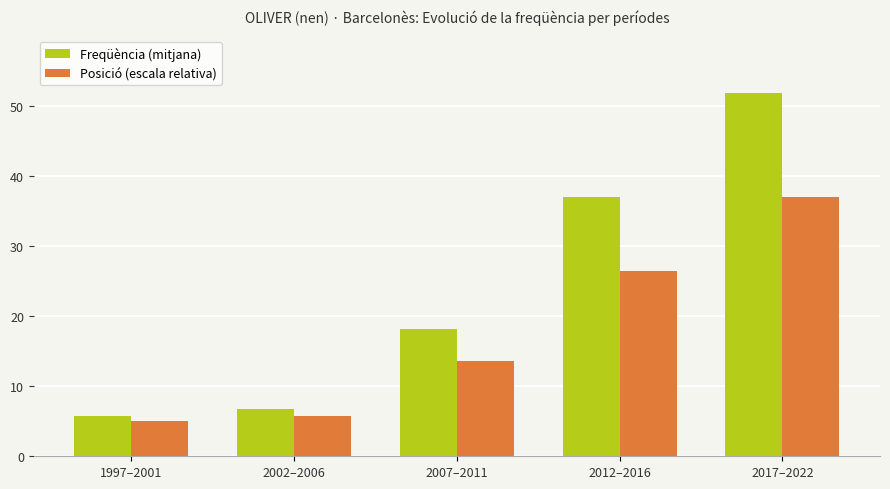

What is the total value across all series at 2012–2016?

63.4